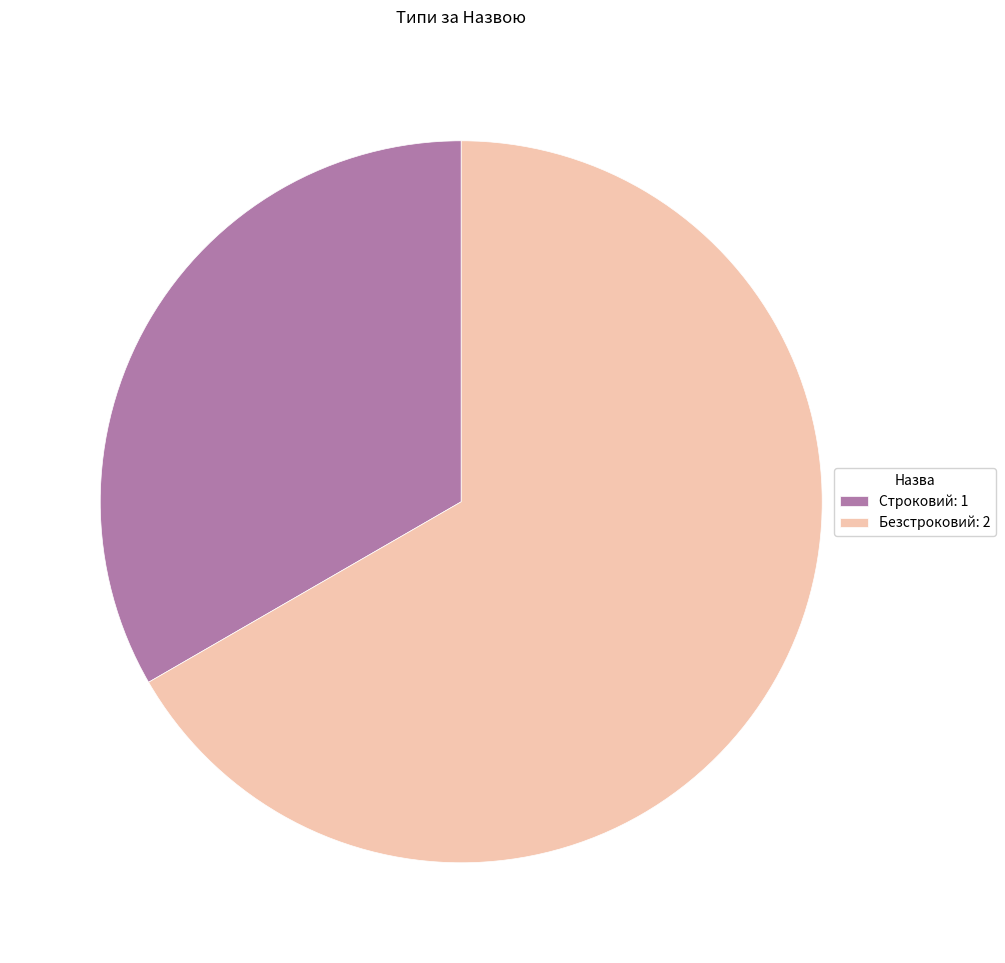

Is the sum of Безстроковий and Строковий greater than half?

Yes